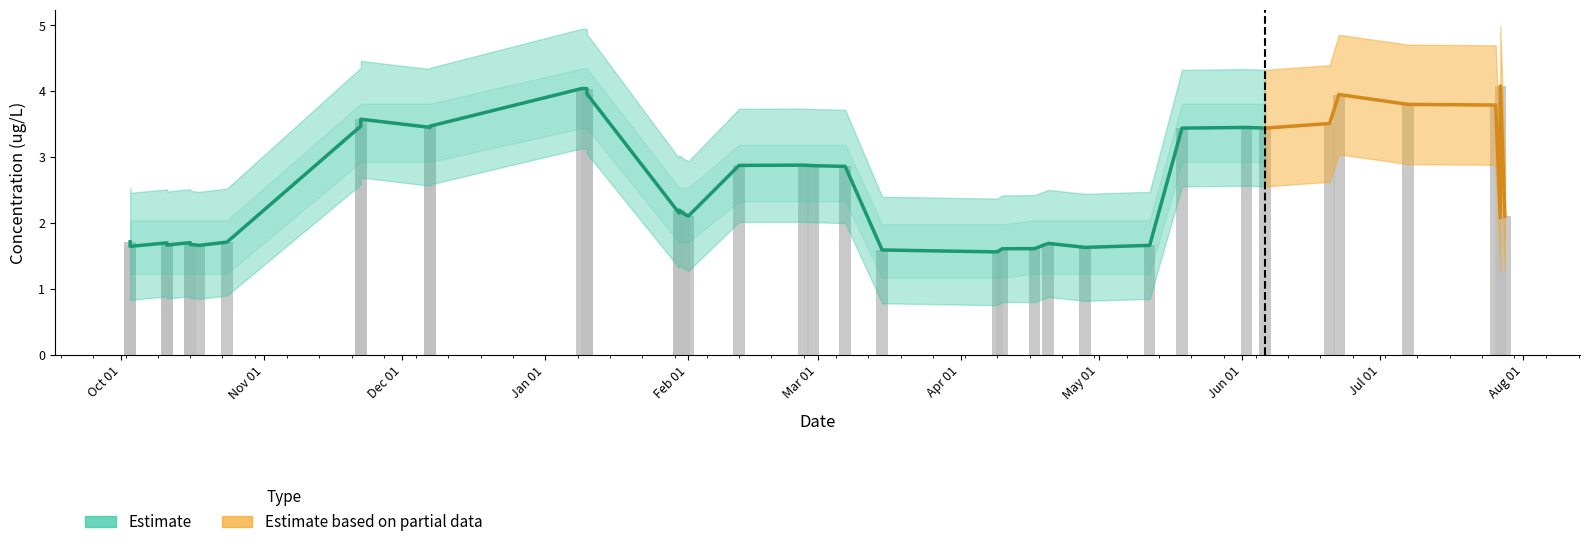

Does the chart contain stacked bars?

No